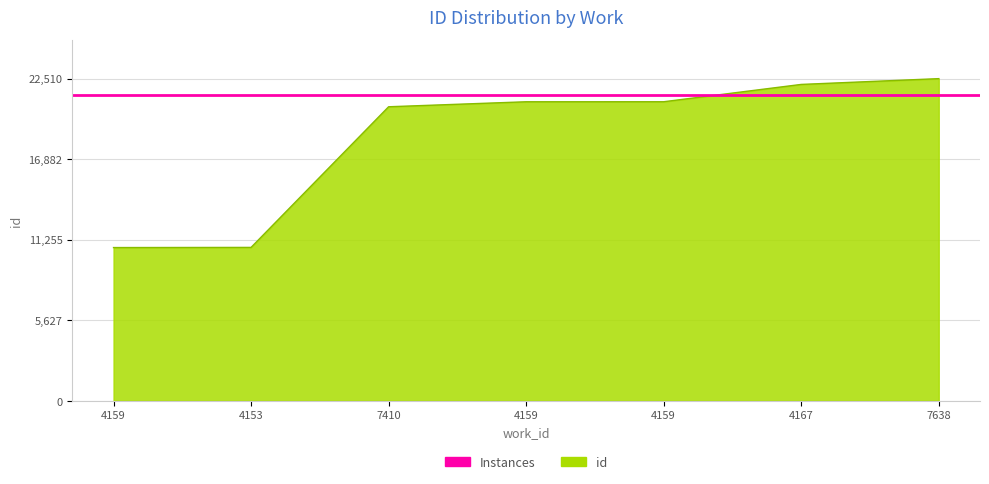

Which label corresponds to the smallest value in the chart?

4159